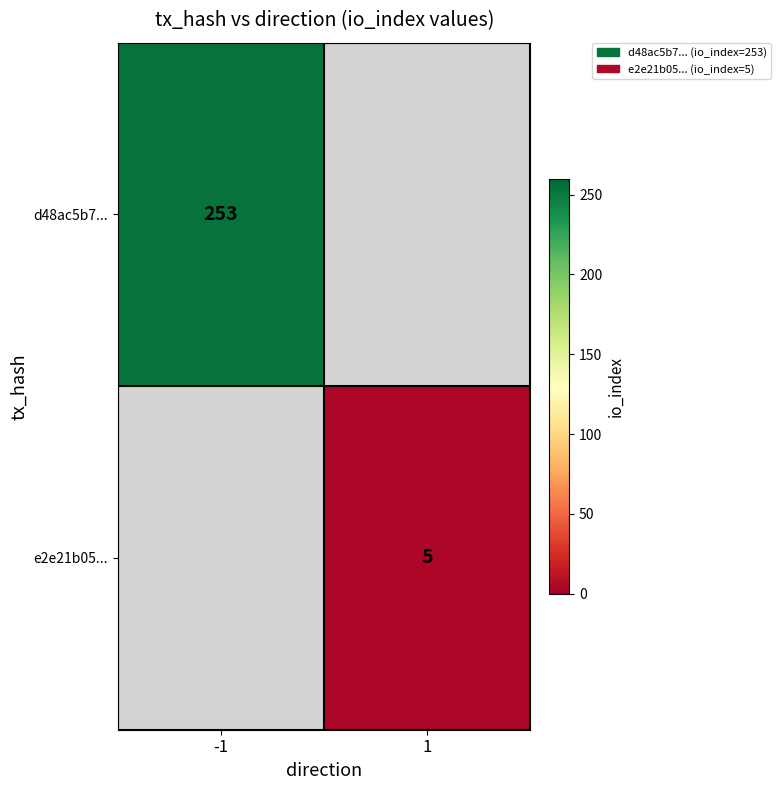

Is it true that e2e21b05... equals 3 at 1?

False